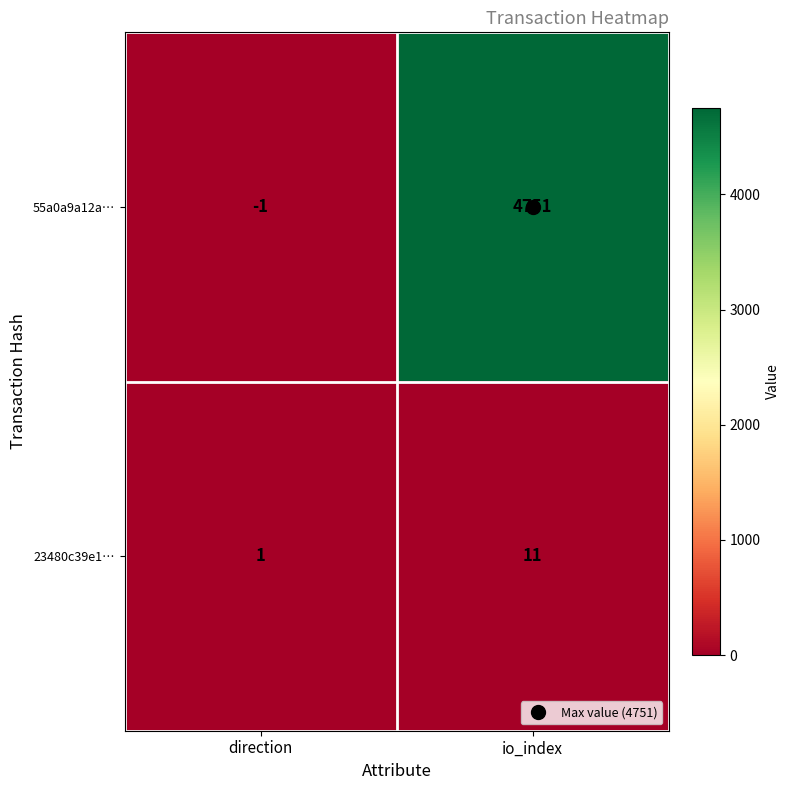

What is the spread (max minus min) of values at io_index?

4740